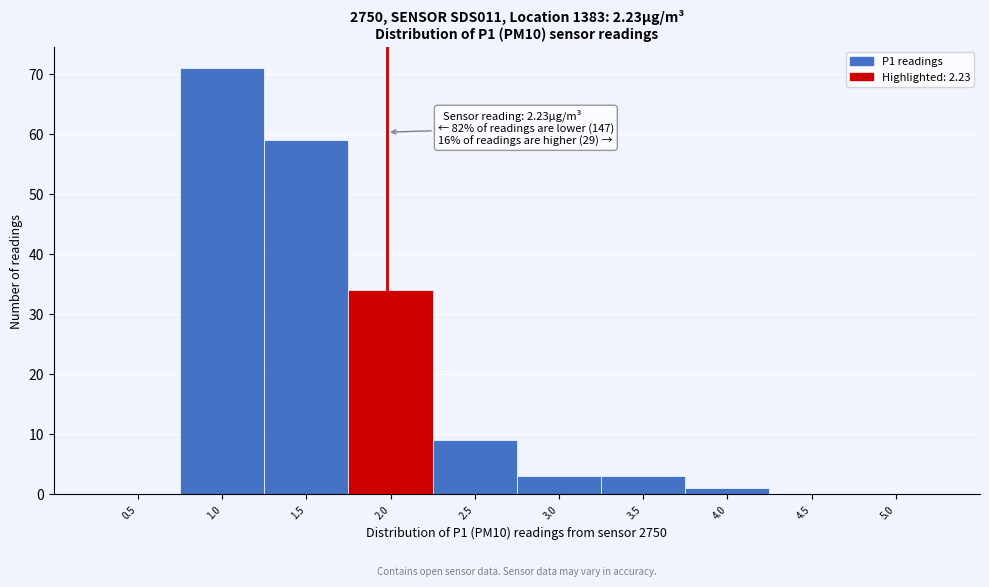

Reading left to right, what are all the values shown in this chart?

0.5=0	1.0=71	1.5=59	2.0=34	2.5=9	3.0=3	3.5=3	4.0=1	4.5=0	5.0=0